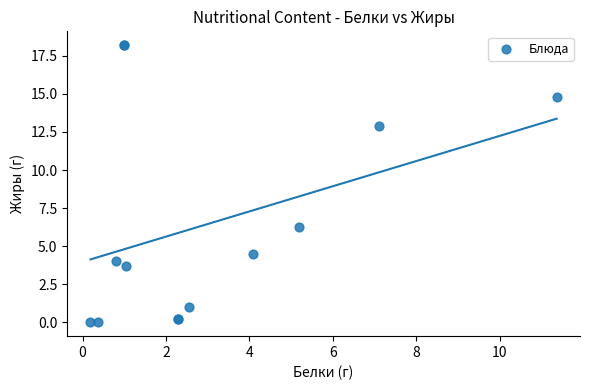

What Y value in the scatter plot is closest to 9?

6.3